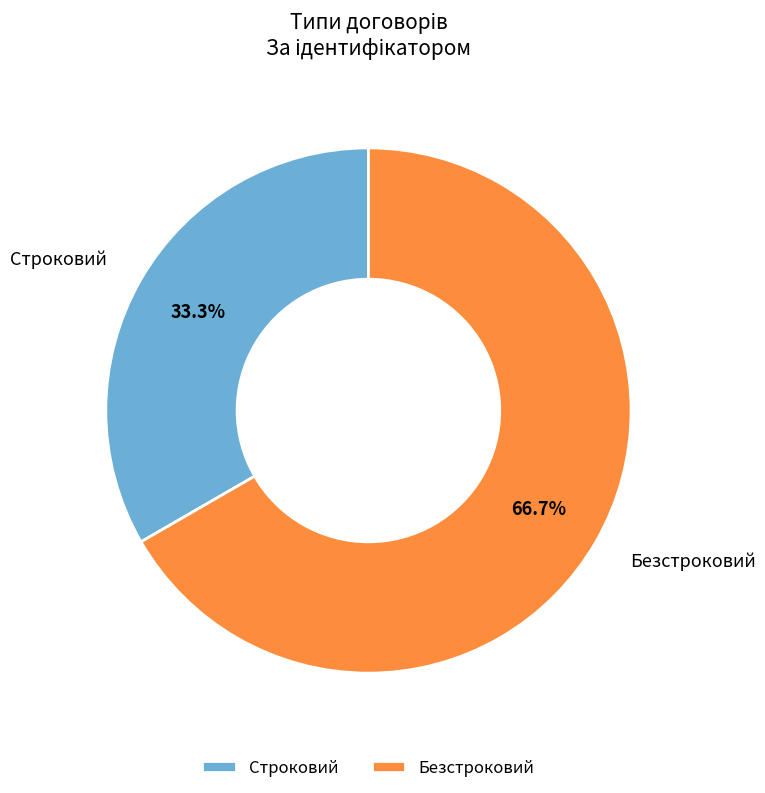

Is the sum of Строковий and Безстроковий greater than half?

Yes